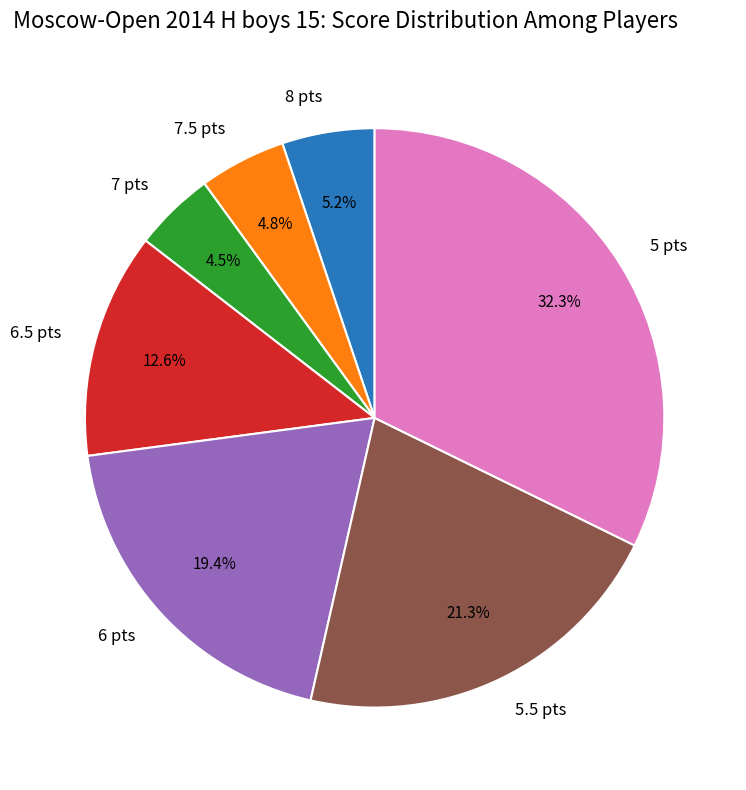

What percentage do 7 pts and 6.5 pts together represent?

17.1%